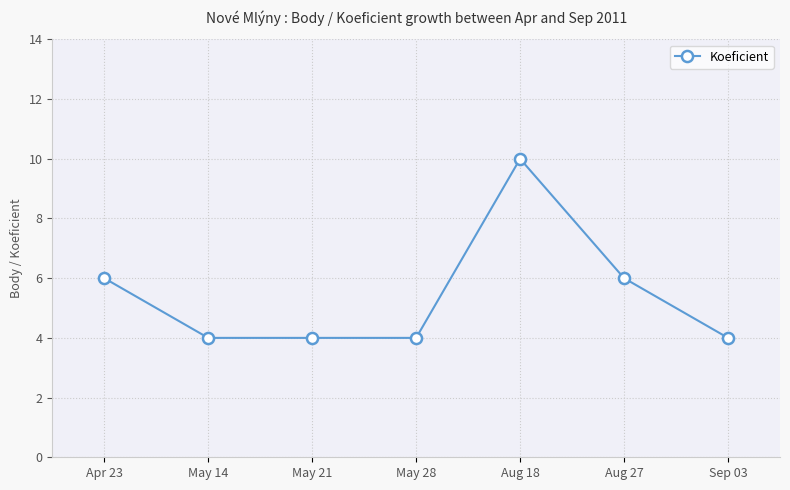

What is the change in value from Apr 23 to May 21?

-2